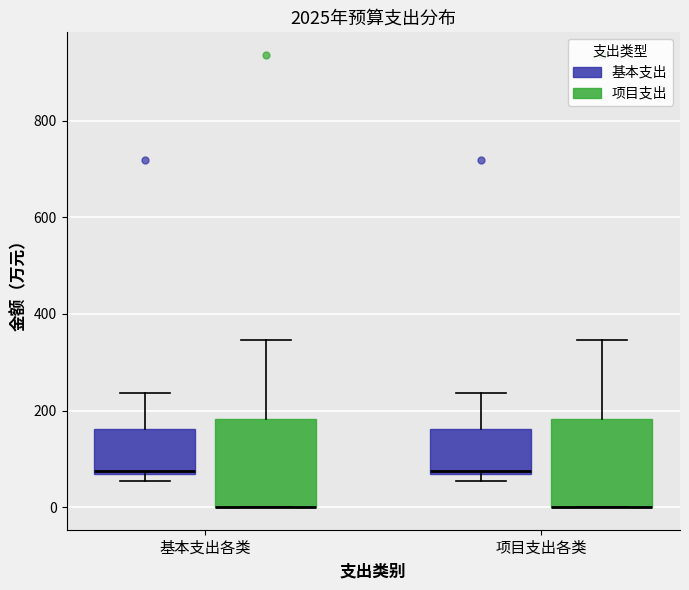

Reading left to right, read every box against the y-axis: the position of its median line, the range the box covers, and the ends of its whiskers. The values are not printed on the chart, so give them approximately, as read against the axis.

基本支出各类 (基本支出): median 80, box 60 to 160, whiskers 60 (just below the box's lower edge) to 240
基本支出各类 (项目支出): median 0 (drawn on the box's lower edge), box 0 to 180, whiskers 0 to 340
项目支出各类 (基本支出): median 80, box 60 to 160, whiskers 60 (just below the box's lower edge) to 240
项目支出各类 (项目支出): median 0 (drawn on the box's lower edge), box 0 to 180, whiskers 0 to 340